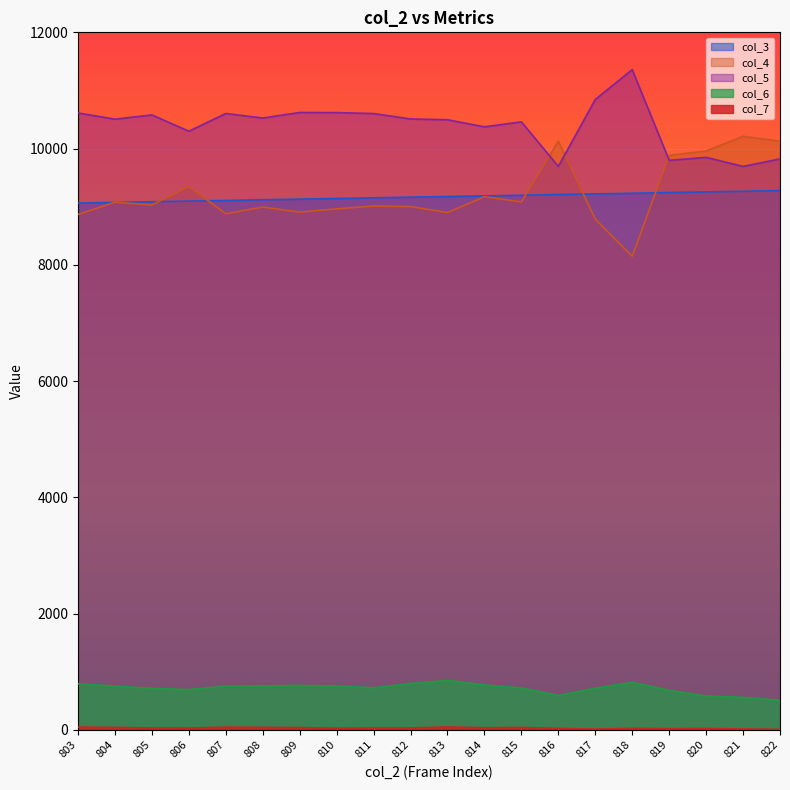

Where does the col_3 series first go above 9176?

814